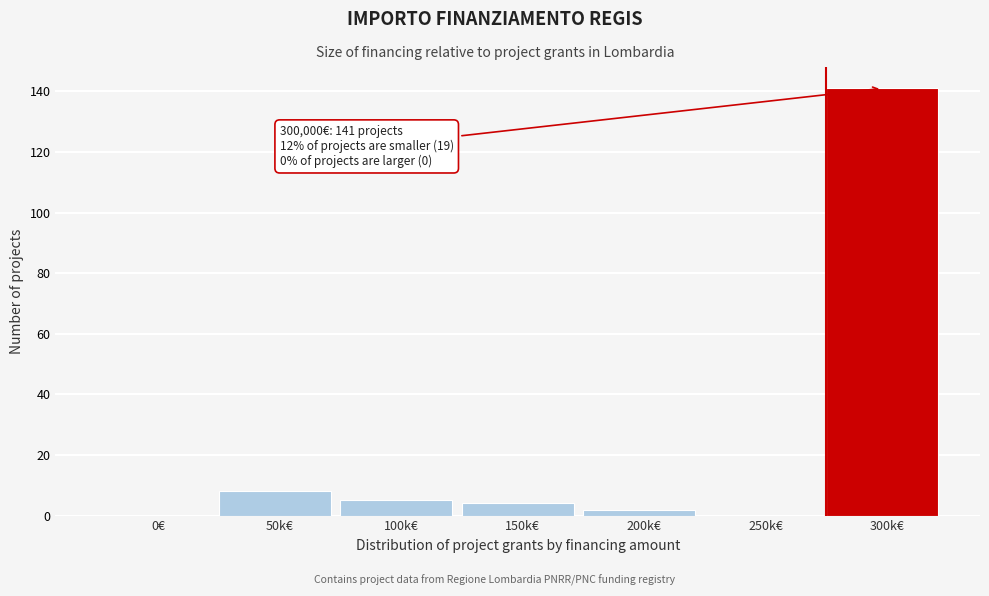

What is the change in value from 50k€ to 150k€?

-4